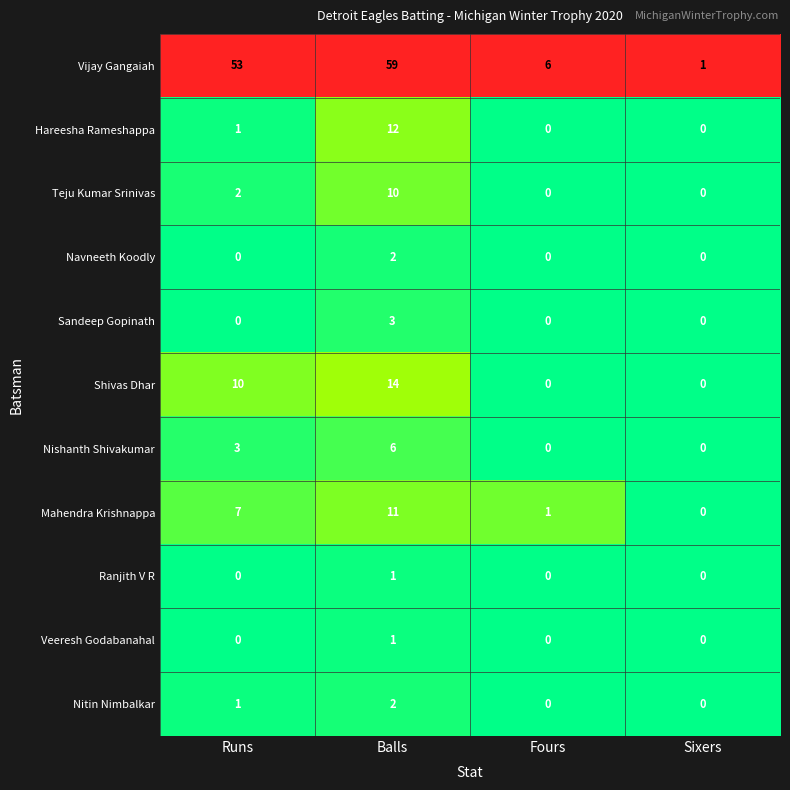

What is the difference between the highest and lowest values at Balls?

58